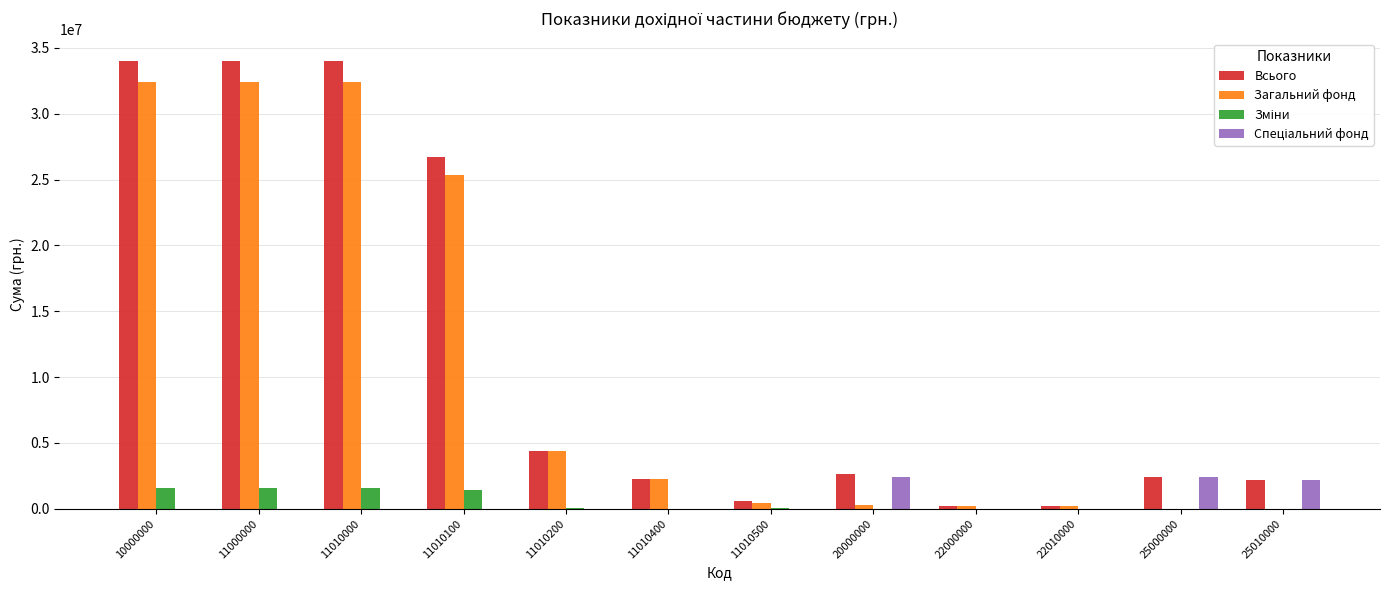

What is the greatest value displayed?

33996000